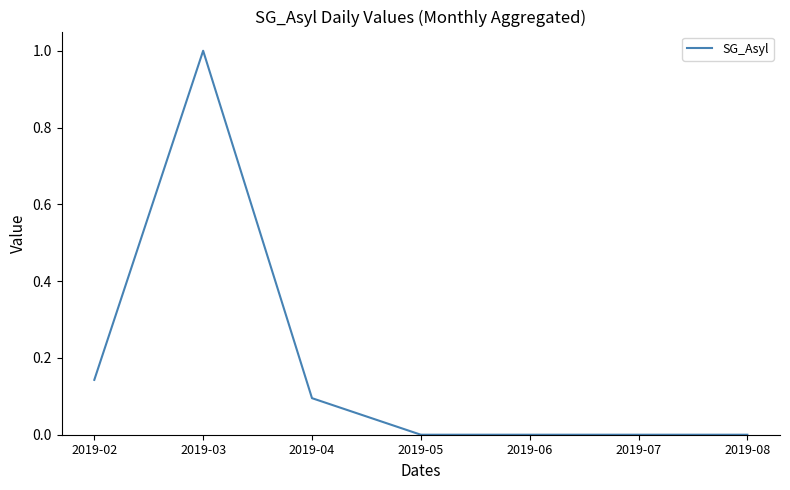

Is it true that the value at 2019-08 is -0.4?

False